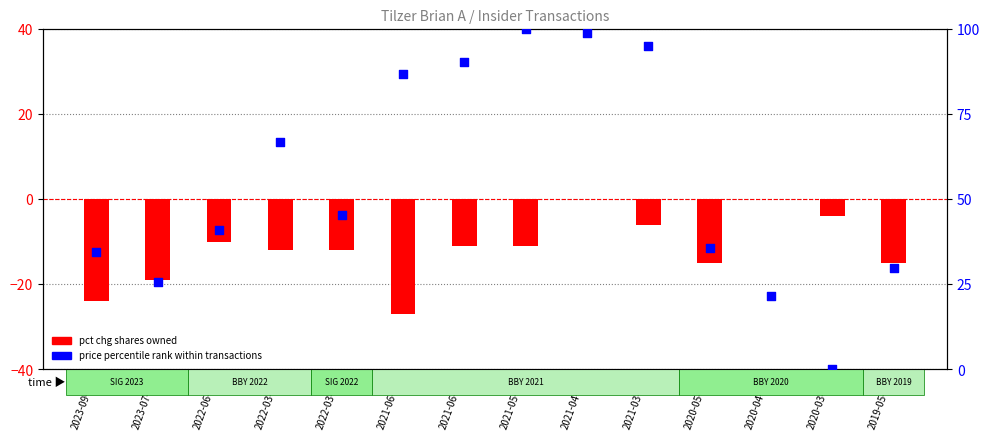

At which category is the sum across all series the highest?

2021-04-13